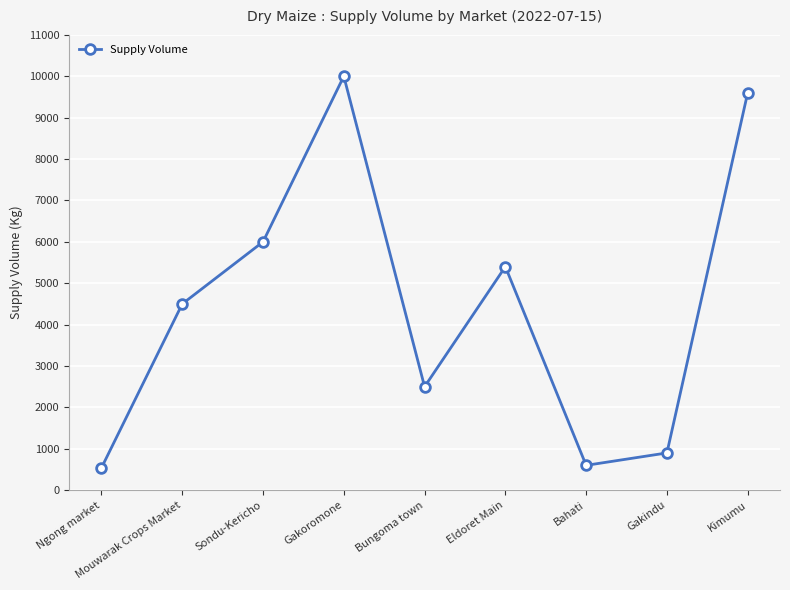

Is it true that the value at Bahati is 600?

True